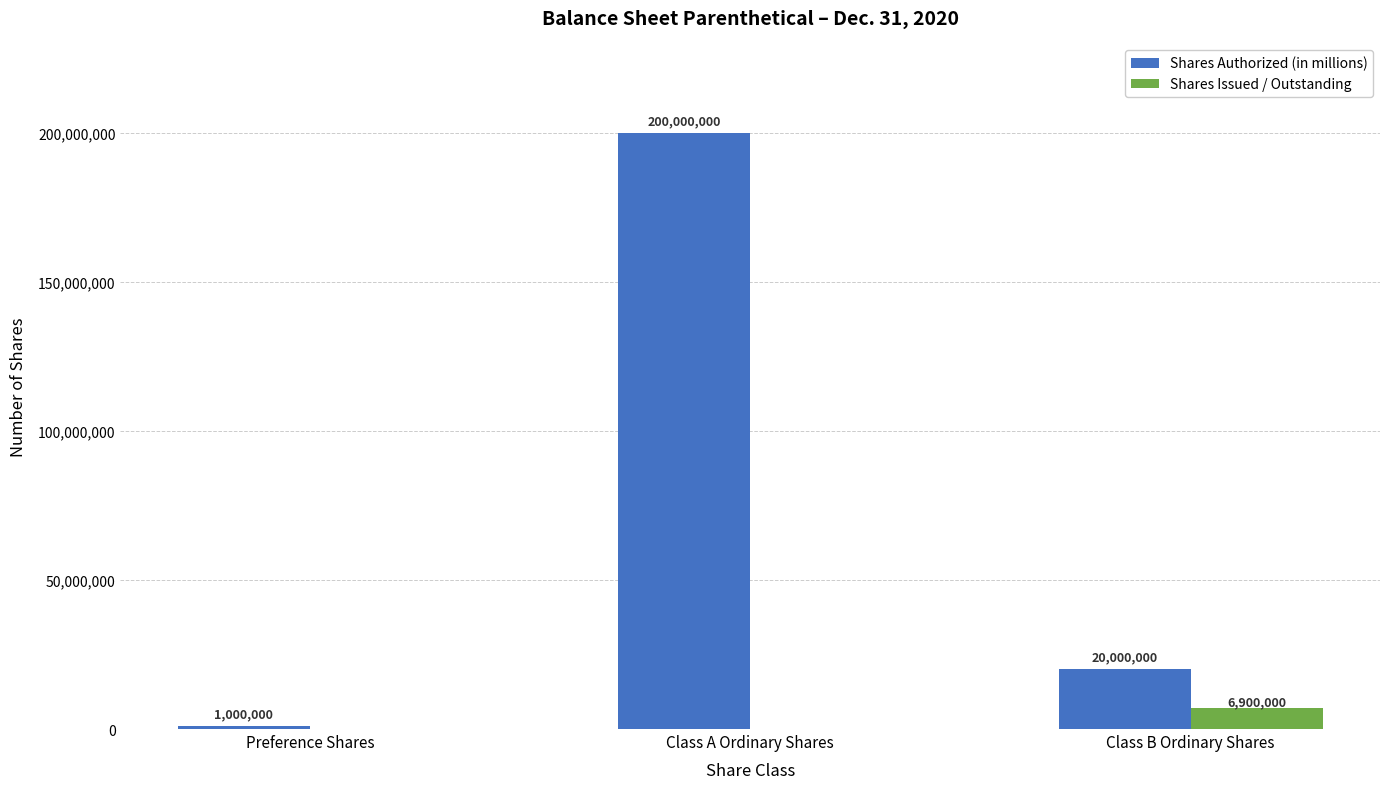

Which series has the largest range (max minus min)?

Shares Authorized (in millions)